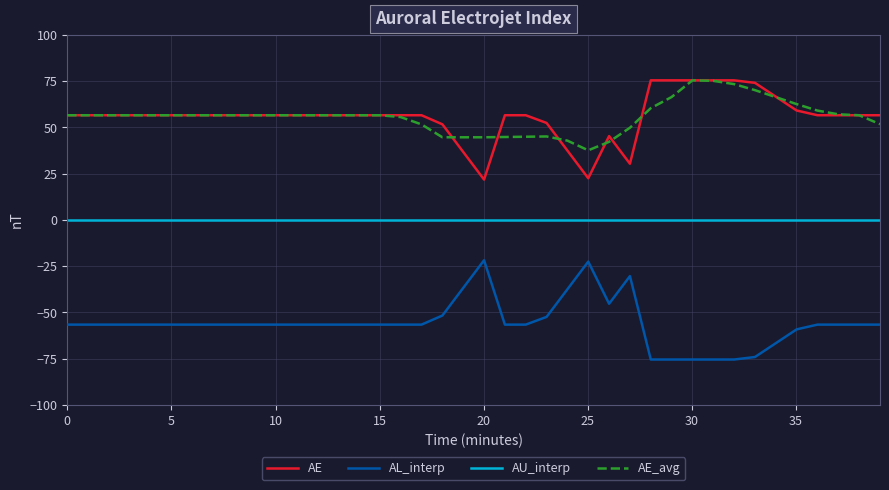

What is the smallest value displayed?

-75.5